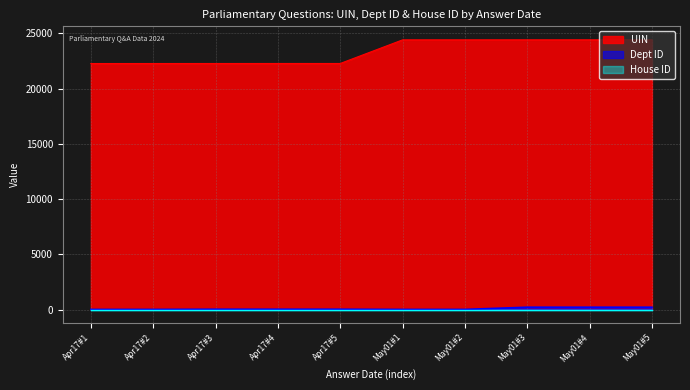

Which series has the largest range (max minus min)?

UIN